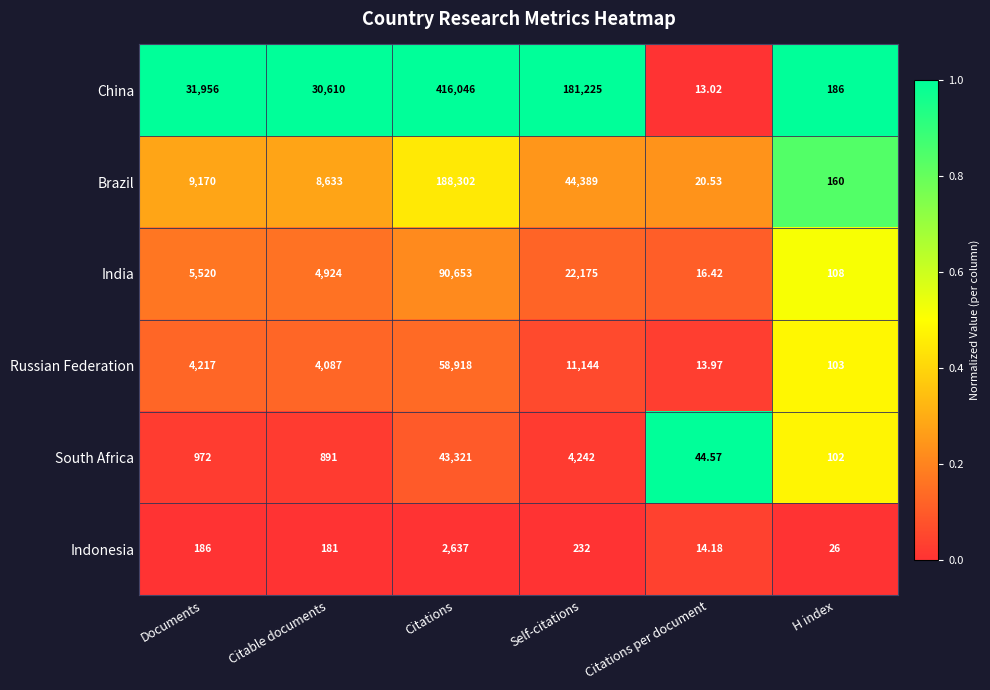

Which series changed the most between Citations and H index?

China